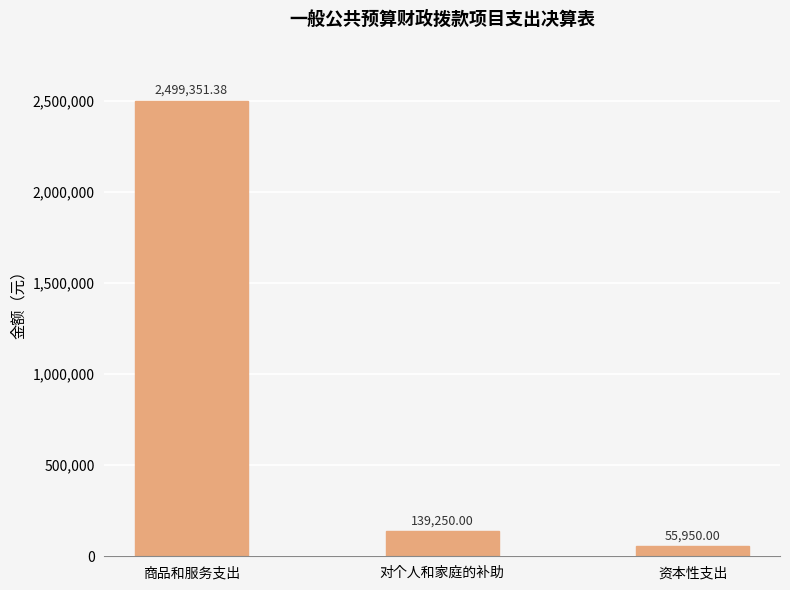

What is the difference between the values at 资本性支出 and 商品和服务支出?

2443401.4